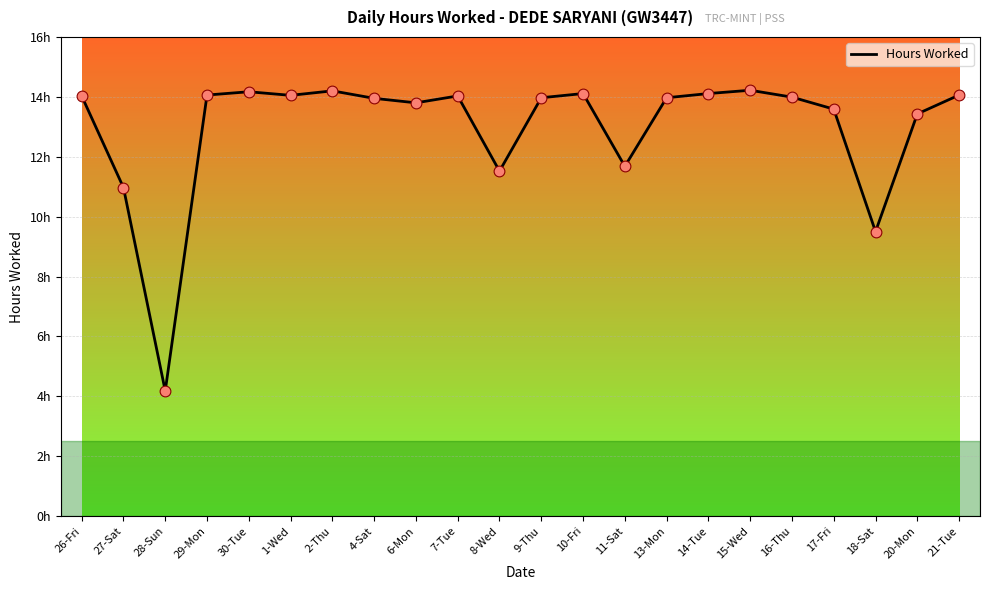

What is the change in value from 10-Fri to 17-Fri?

-0.5